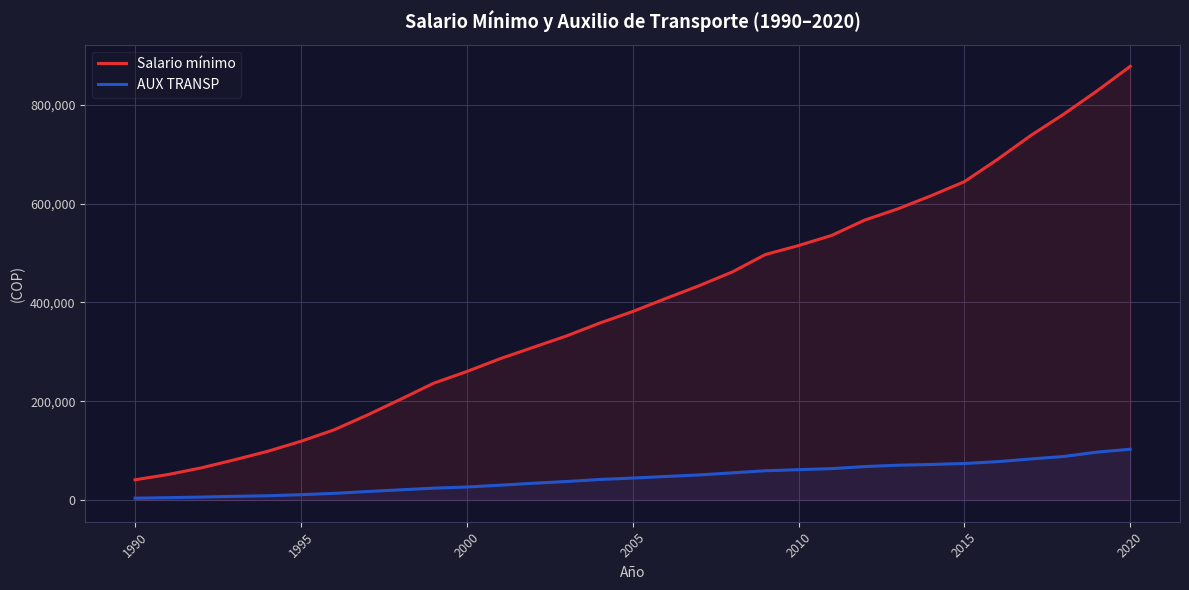

How many data points in AUX TRANSP are above 44500?

15